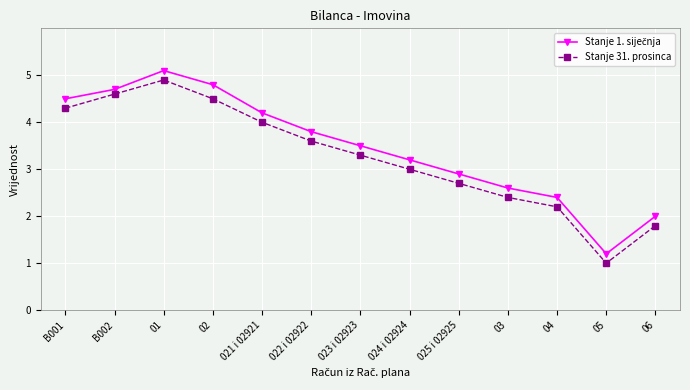

What is the label of the 12th point from the left?

05